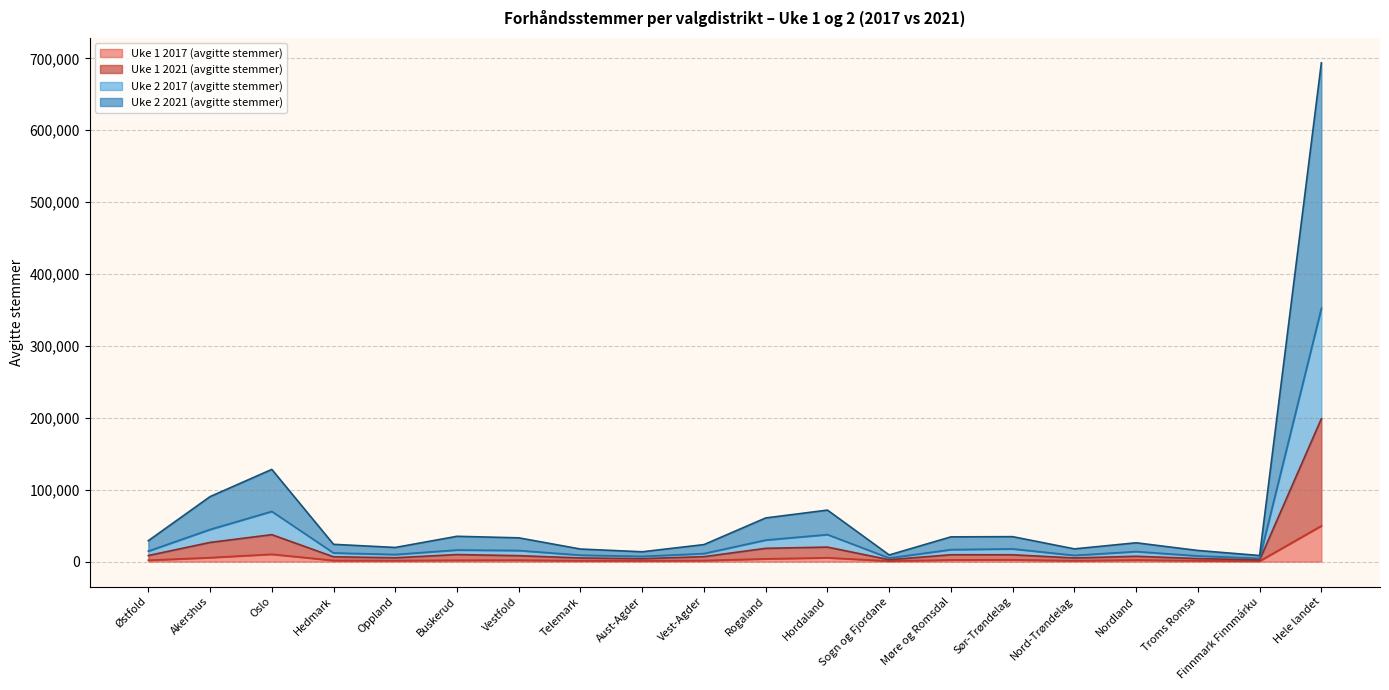

What is the label of the 18th point from the right?

Oslo